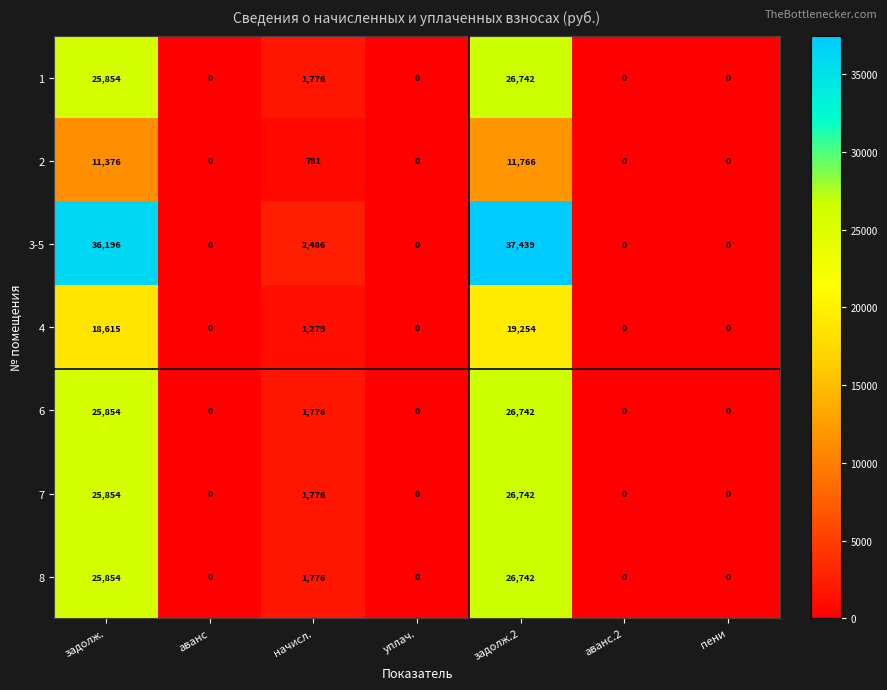

Which label corresponds to the largest value in the chart?

задолж.2